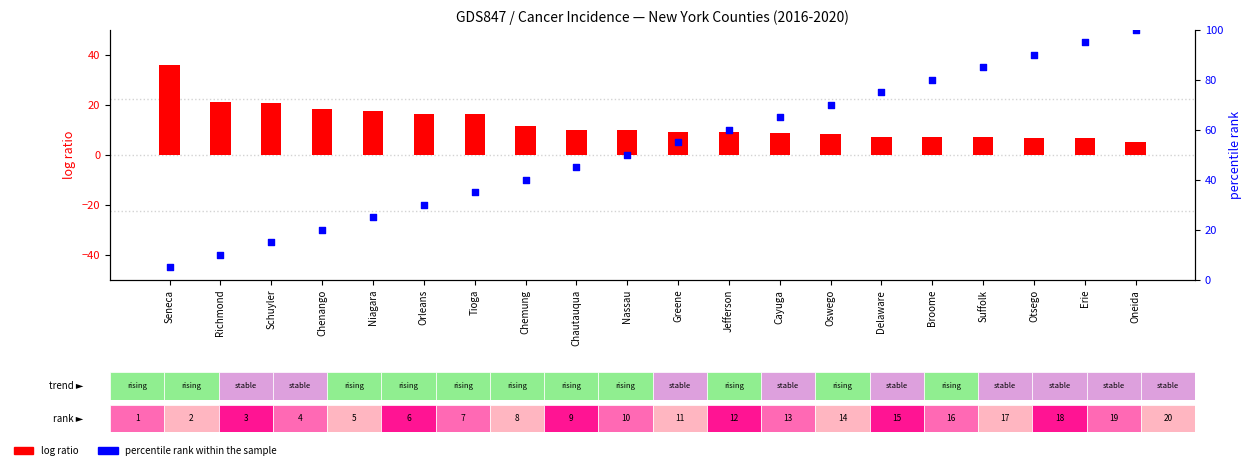

At which category is the sum across all series the highest?

Oneida